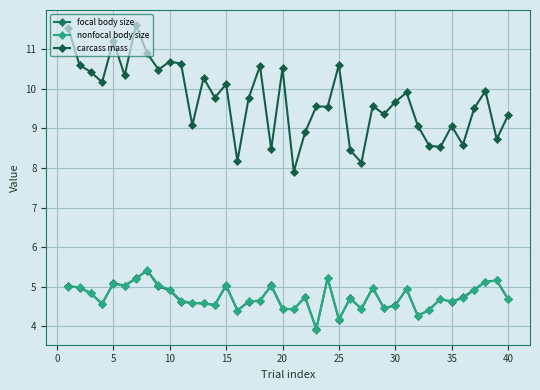

How many lines are shown in the chart?

3